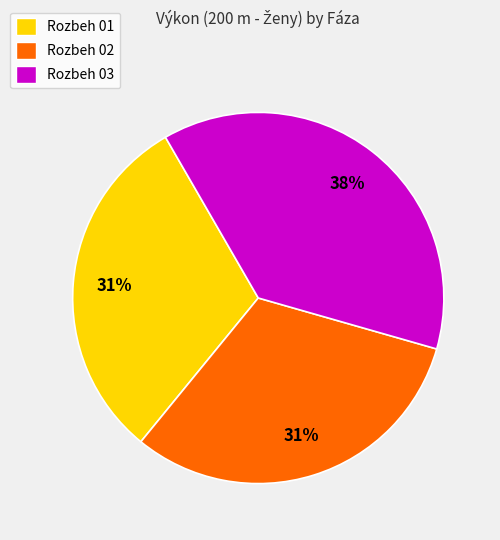

How many slices are in this pie chart?

3